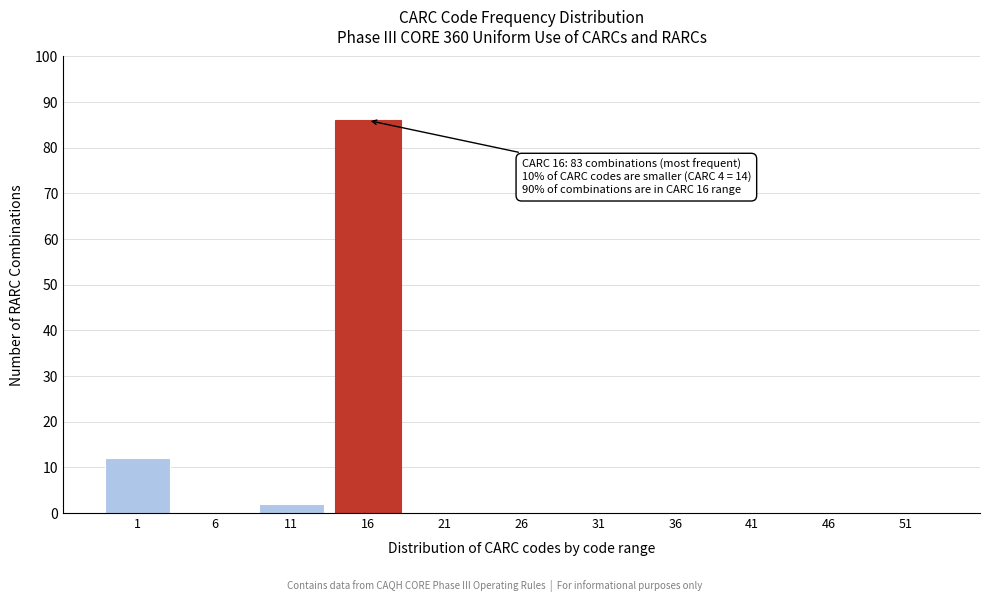

Reading left to right, transcribe all the data shown in this chart.

1=12	6=0	11=2	16=86	21=0	26=0	31=0	36=0	41=0	46=0	51=0